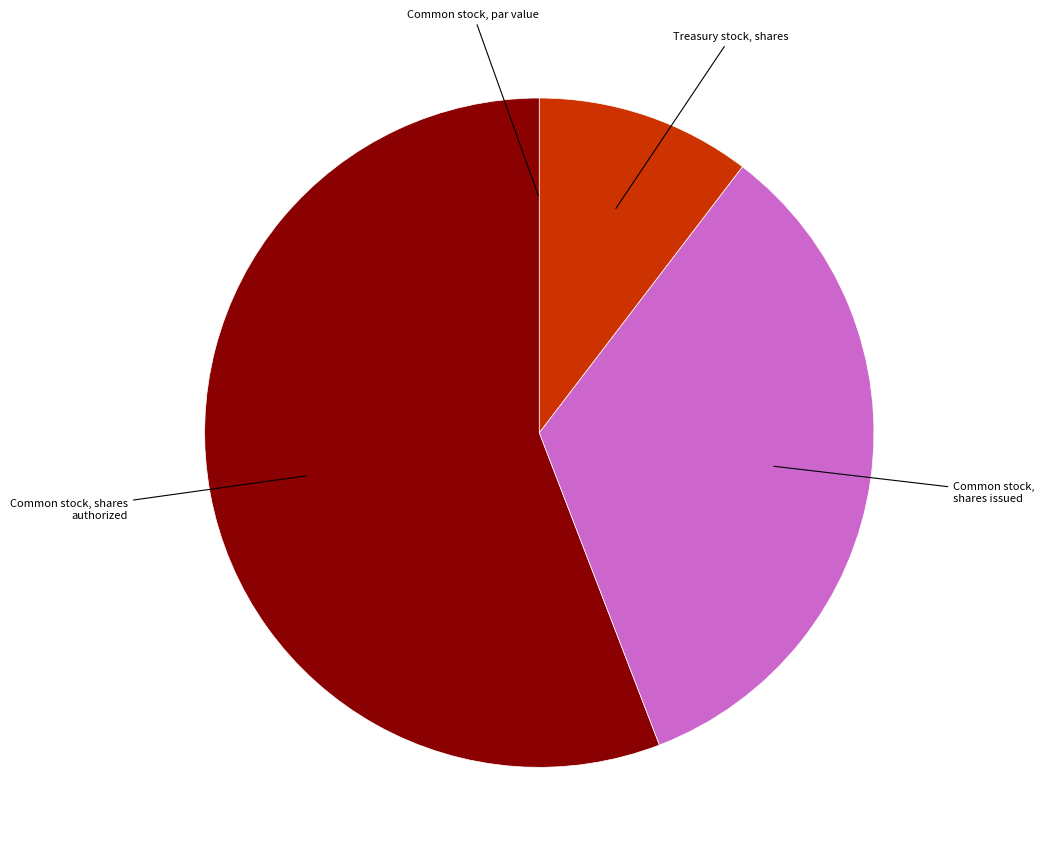

Is there any slice that represents more than half of the pie?

Yes